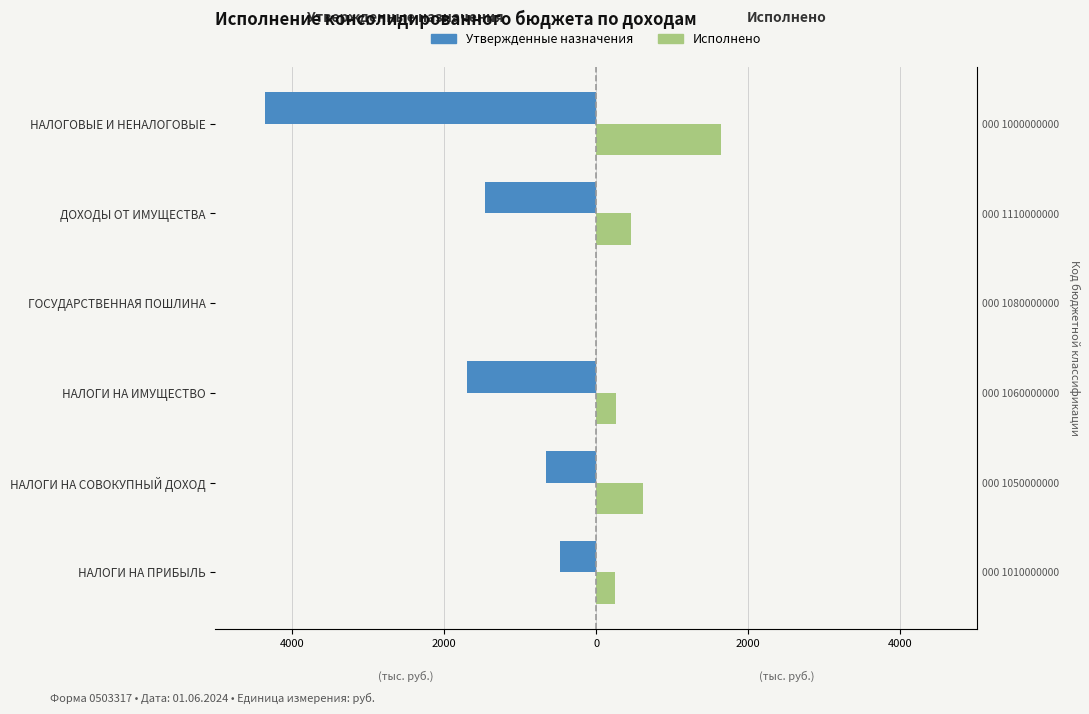

Rank the series by their average value, from lowest to highest.

Утвержденные назначения, Исполнено